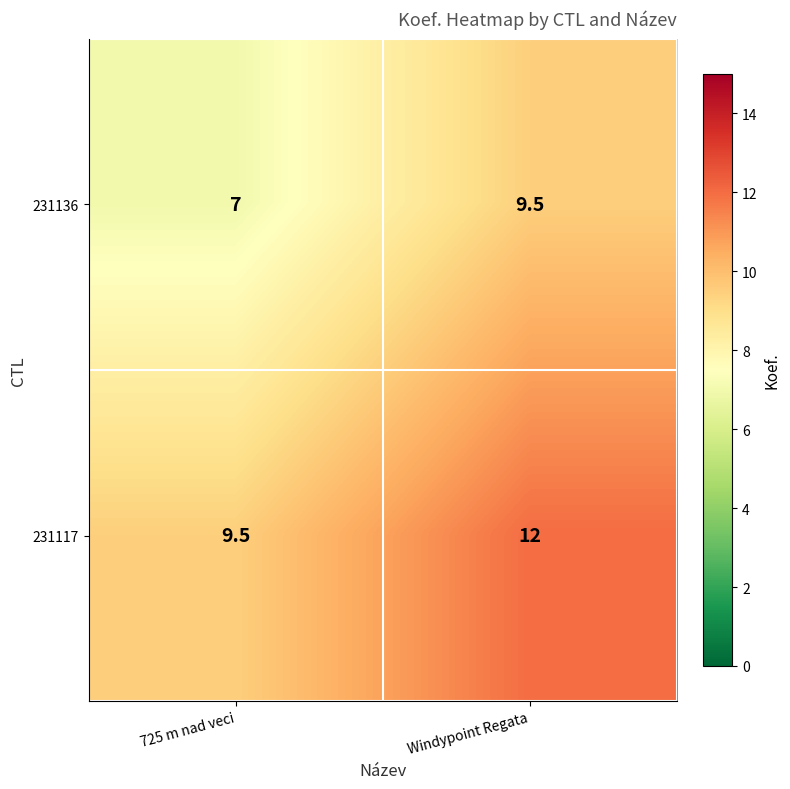

Reading left to right, what are all the values shown in this chart?

231136: 7.0	9.5
231117: 9.5	12.0